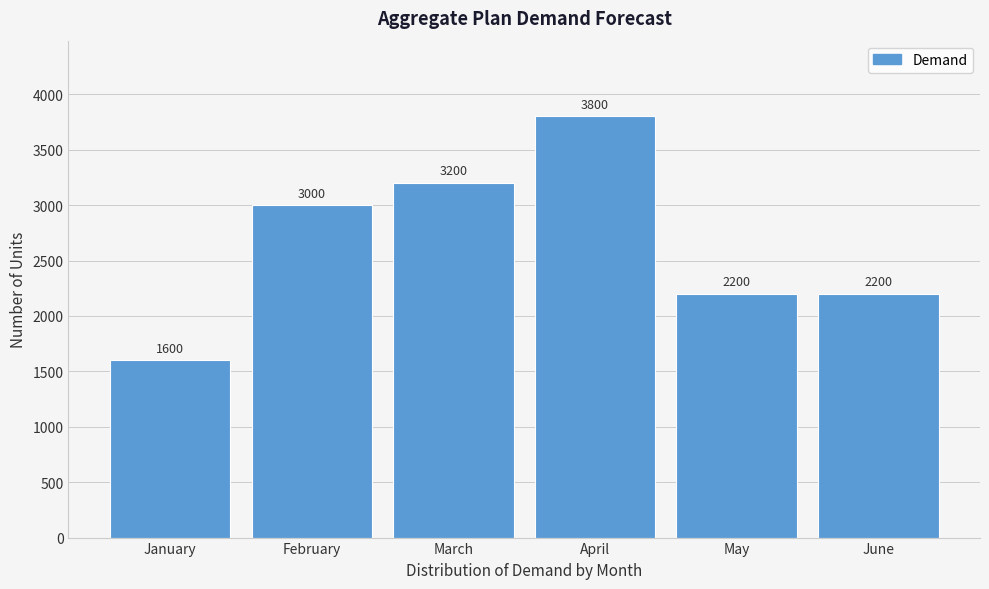

Reading left to right, extract all data points from this chart.

1600	3000	3200	3800	2200	2200